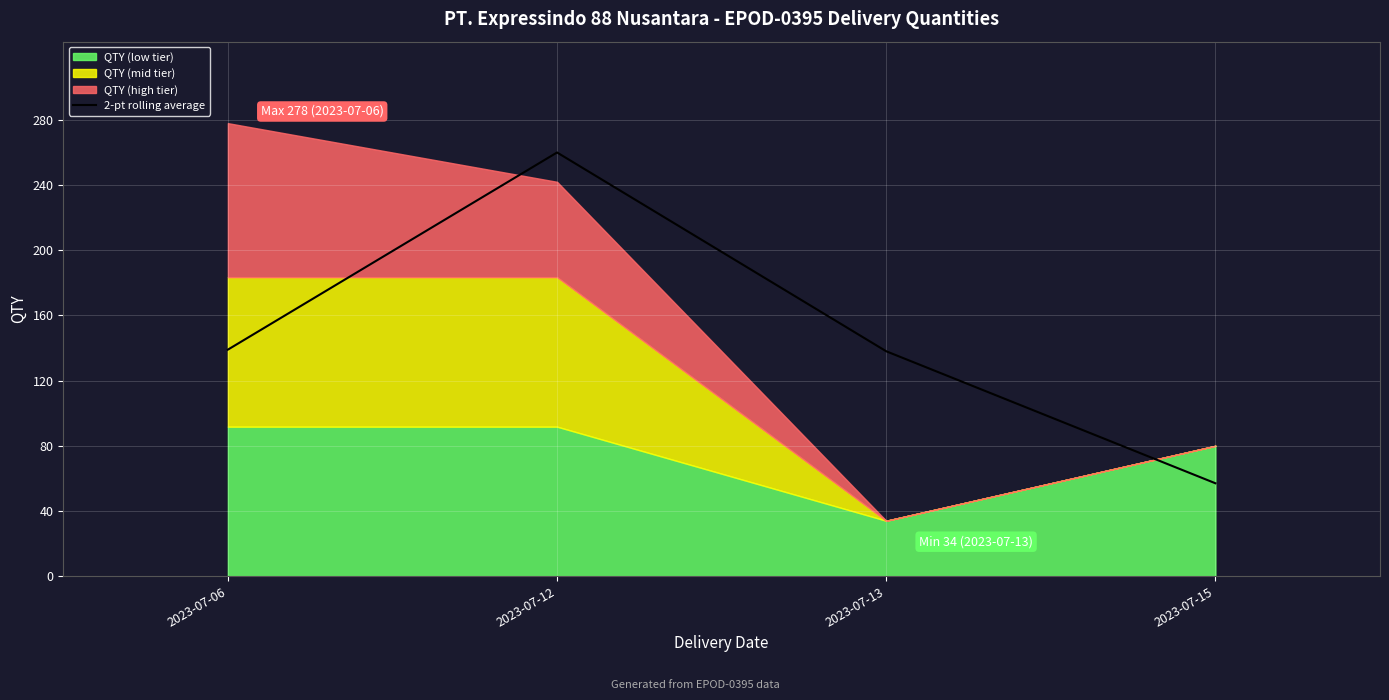

What is the sum of all values?

594